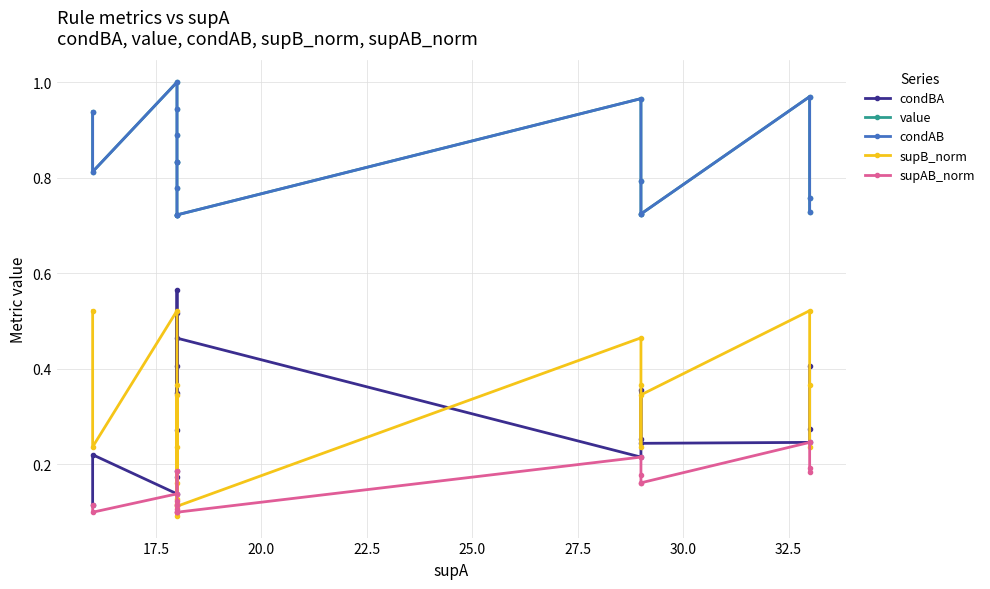

True or false: condAB has more than 0 points higher than both neighbors.

True